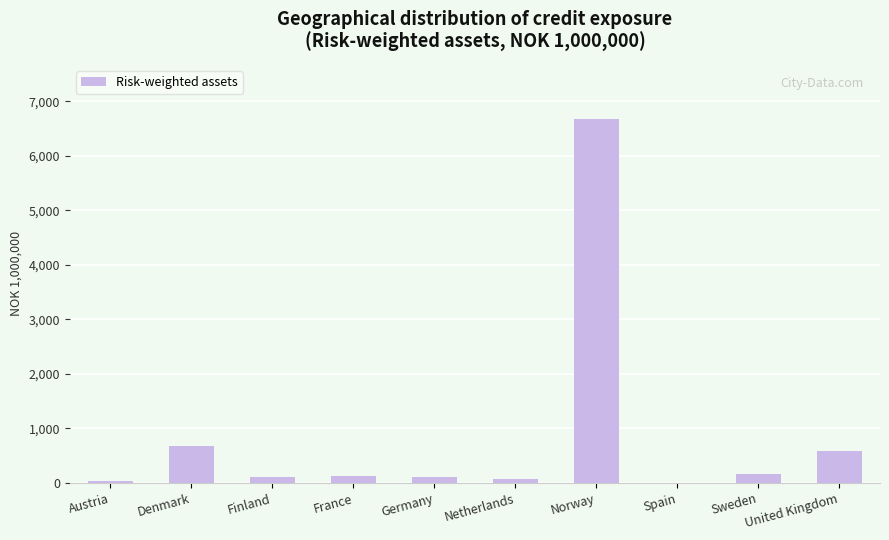

Is it true that the value at United Kingdom is 582.9?

True